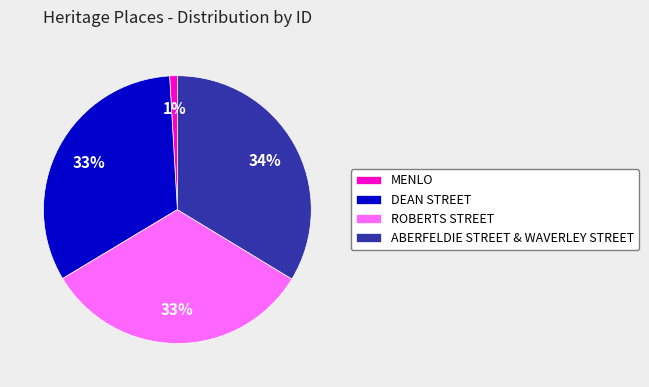

What percentage is the MENLO slice, to the nearest percent?

1%